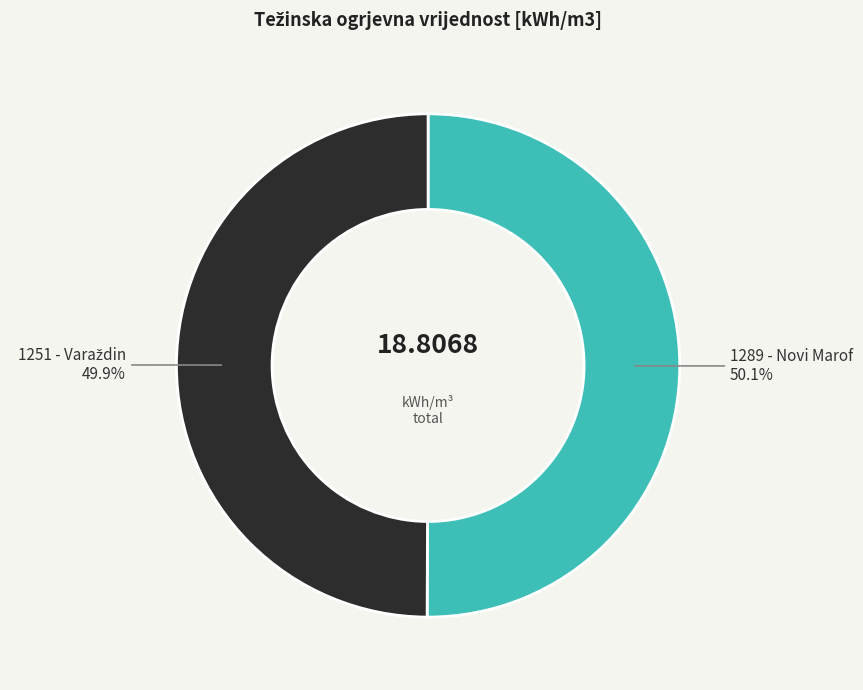

Does any single category account for the majority?

Yes